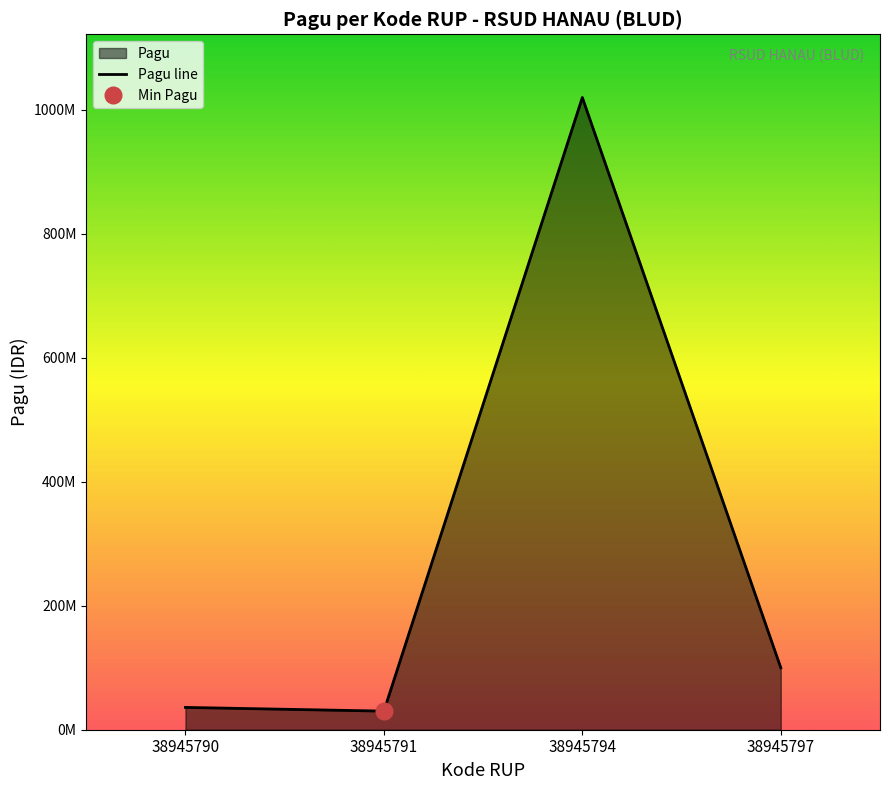

List the labels in order of value, smallest first.

38945791, 38945790, 38945797, 38945794